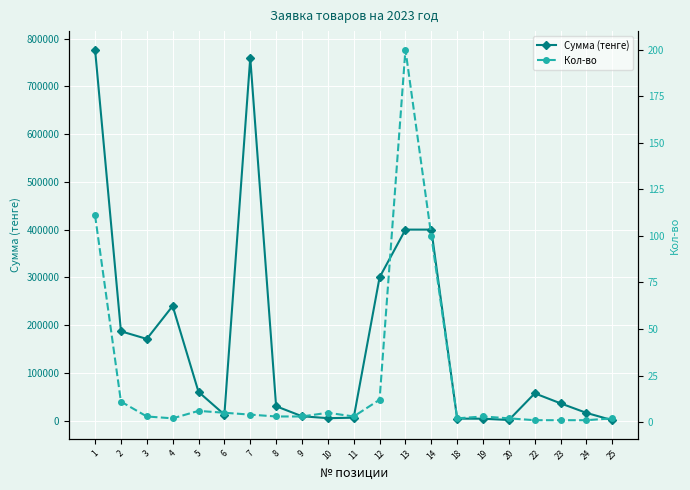

How many distinct data groups are displayed?

2